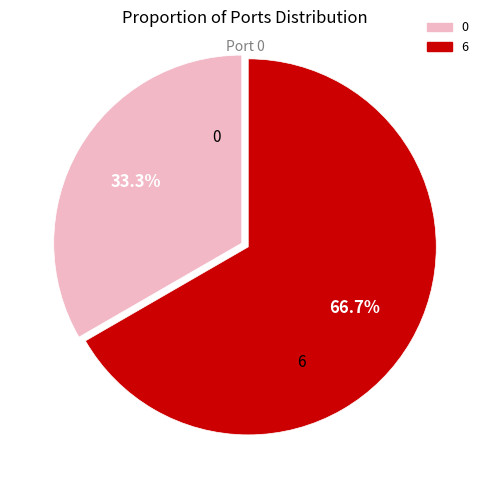

Approximately how many times larger is the value at 0 compared to 6?

0.5